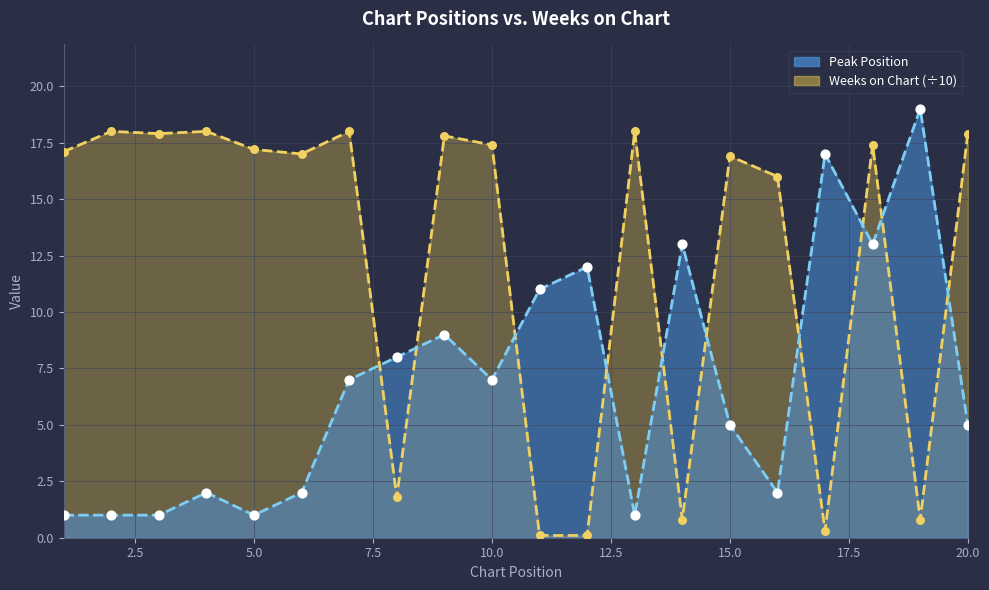

What is the total value across all series at 18?

30.4